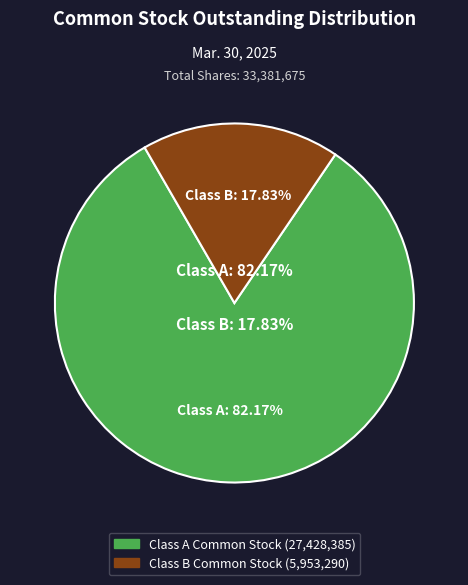

Rank the categories by value from lowest to highest.

Class B Common Stock Outstanding, Class A Common Stock Outstanding